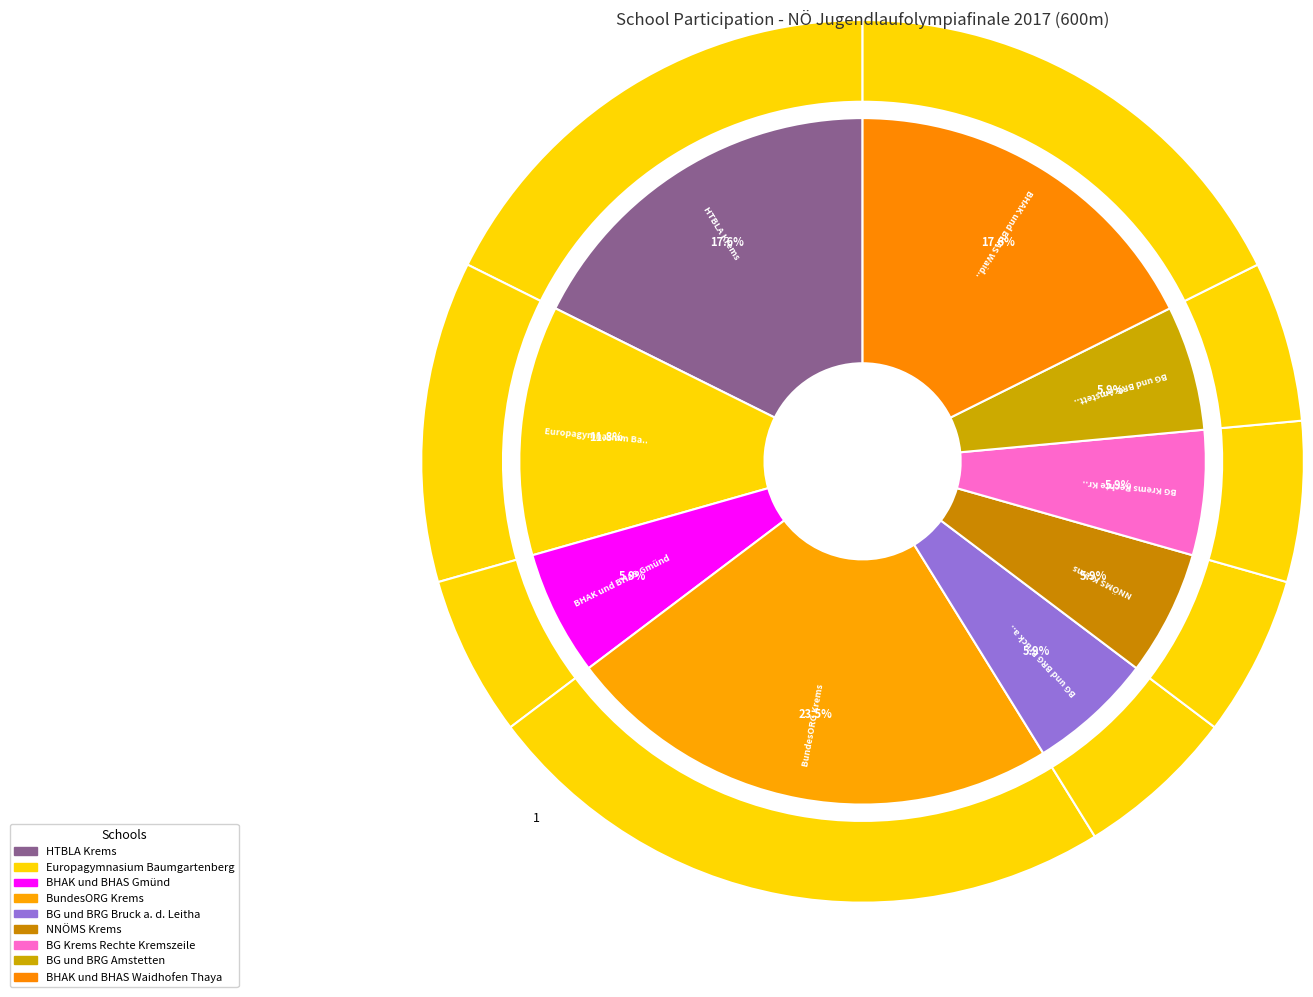

What is the change in value from BG Krems Rechte Kremszeile to 10?

+2